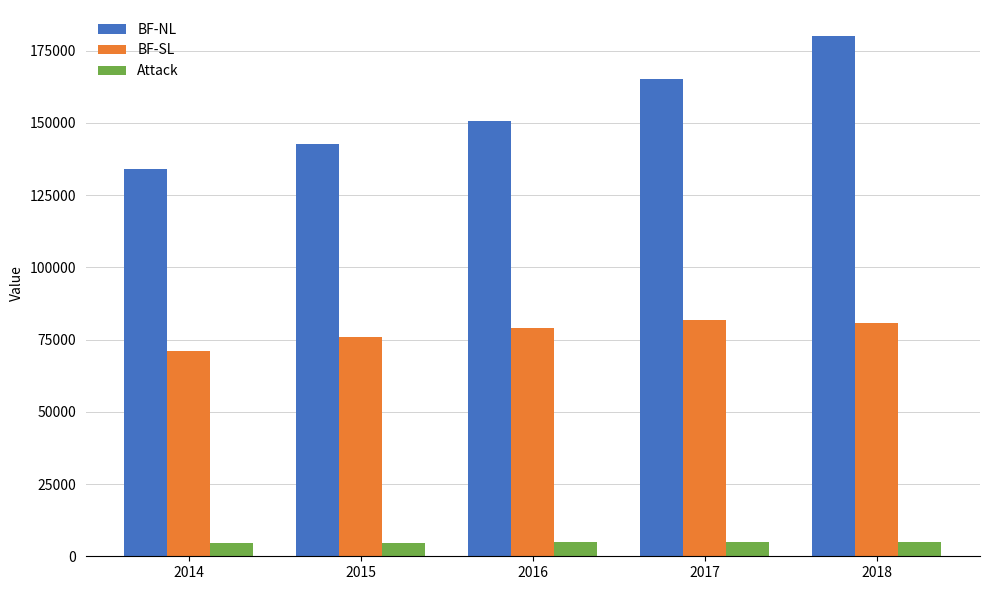

Is the value of BF-NL at 2014 greater than the value of BF-SL at 2016?

Yes